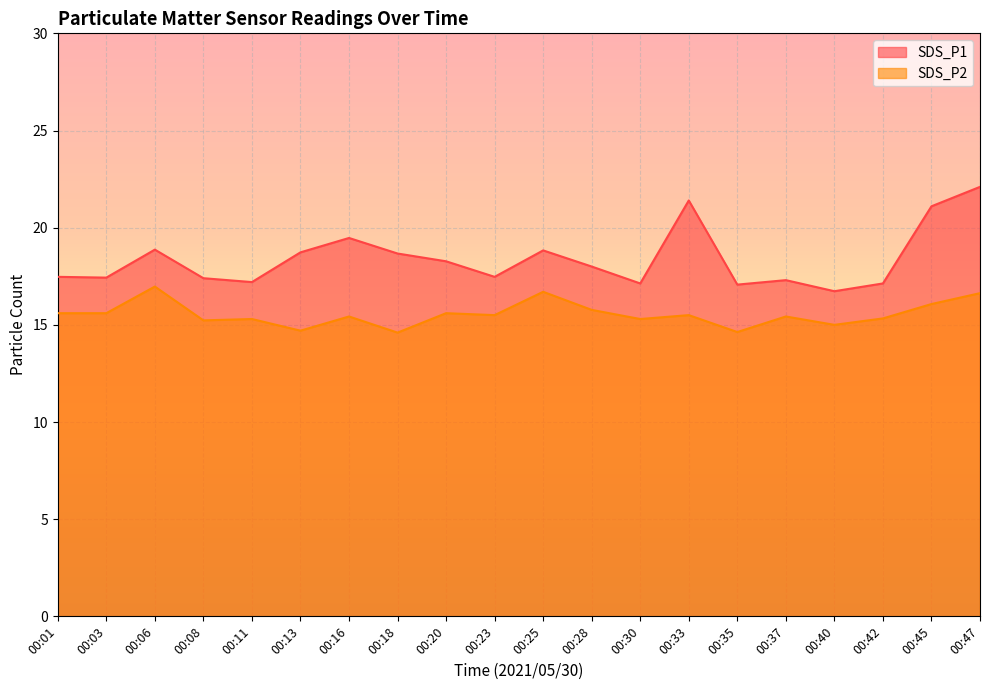

Is it true that SDS_P2 equals 15.5 at 00:33?

True